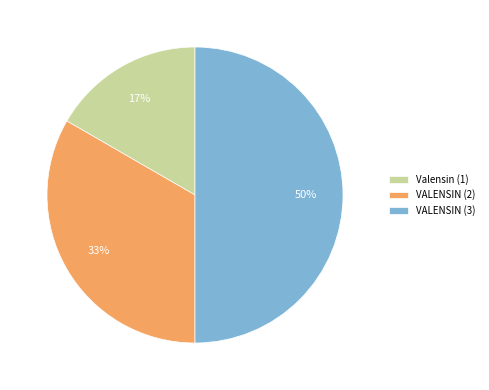

Count the number of slices in the pie.

3